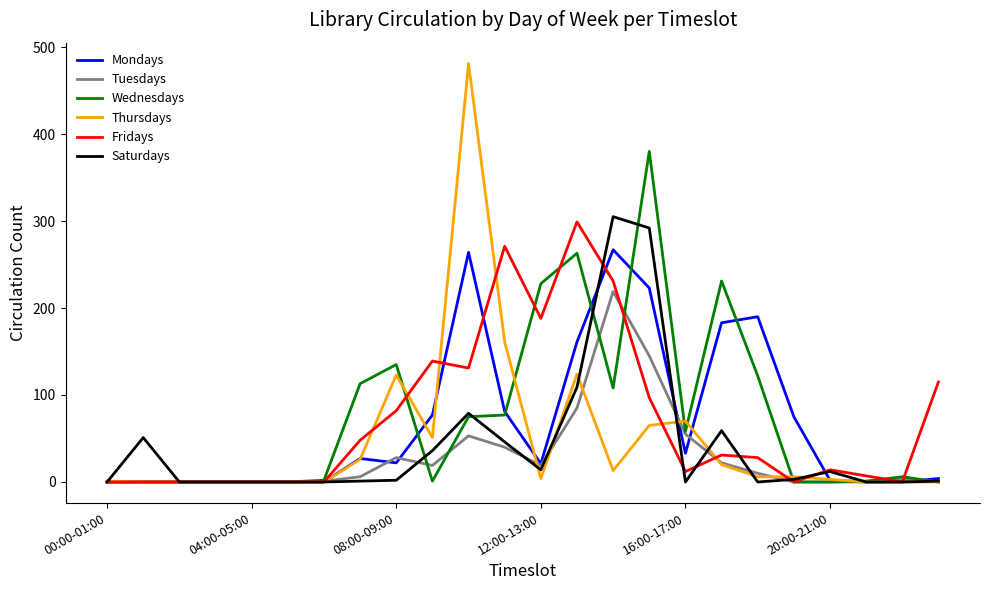

Which series has the largest range (max minus min)?

Thursdays